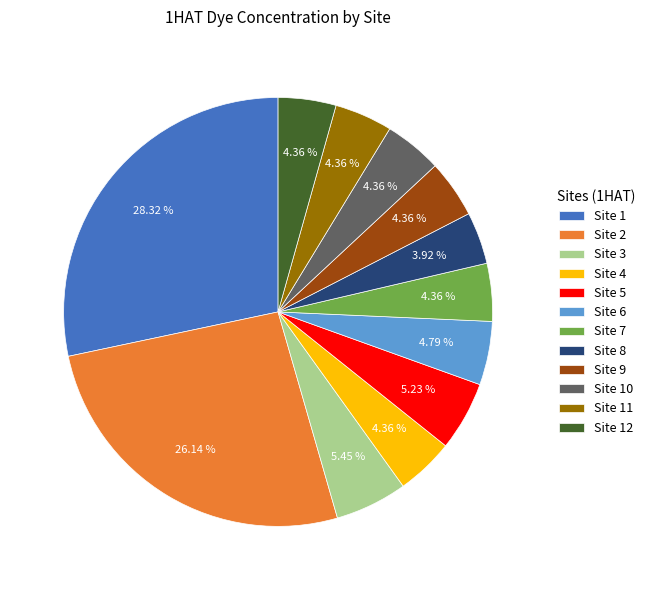

Is the sum of Site 4 and Site 12 greater than half?

No